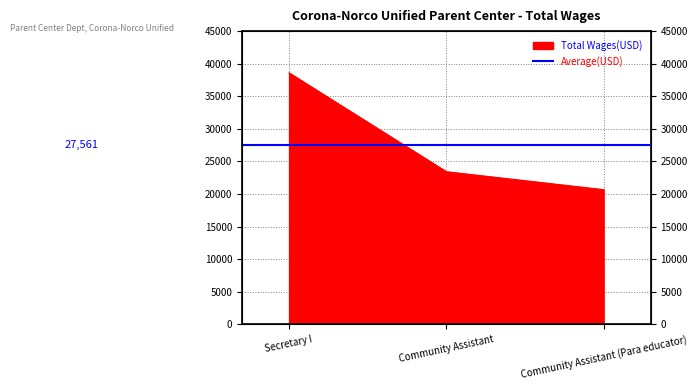

True or false: the data shows 23422 at Community Assistant.

True